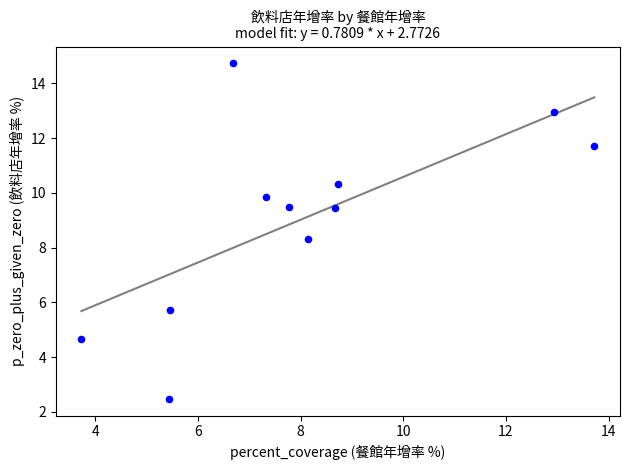

What is the range of X values (max minus min)?

10.0